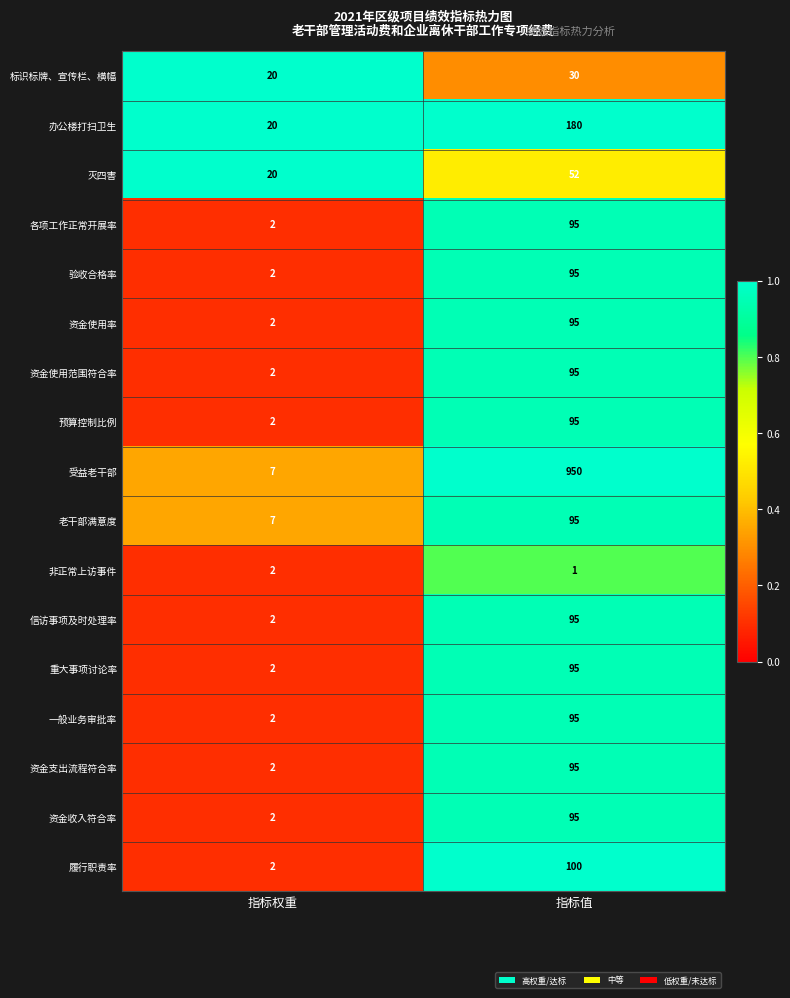

Which series has the largest total across all categories?

受益老干部